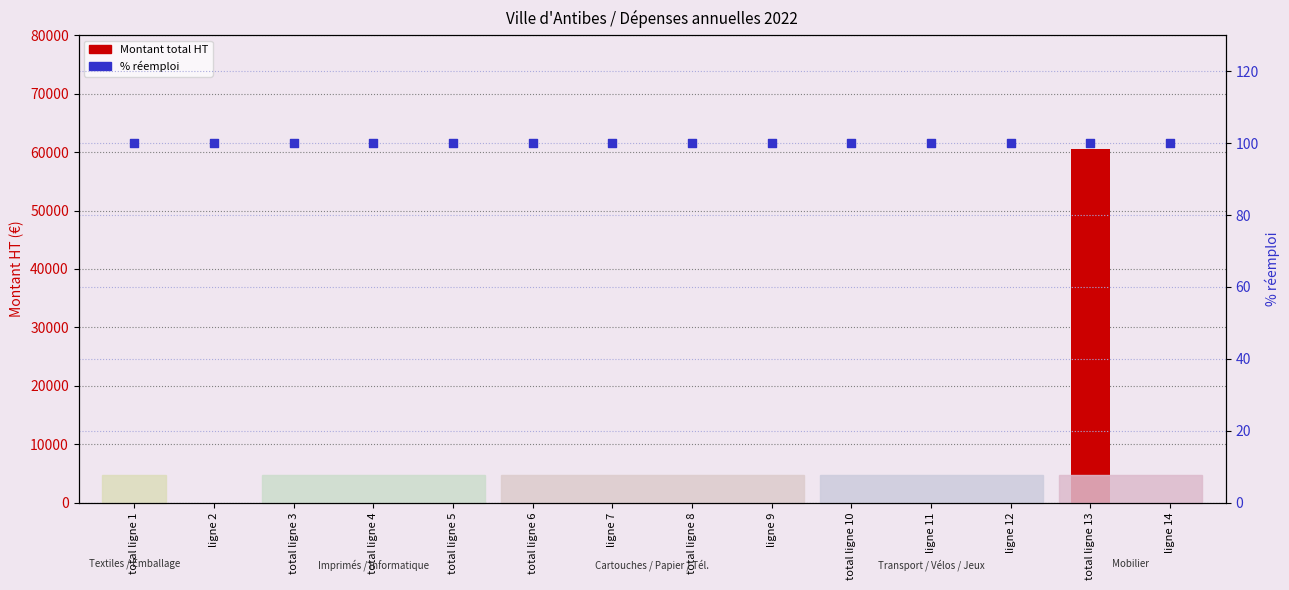

At which category is the sum across all series the highest?

total ligne 13